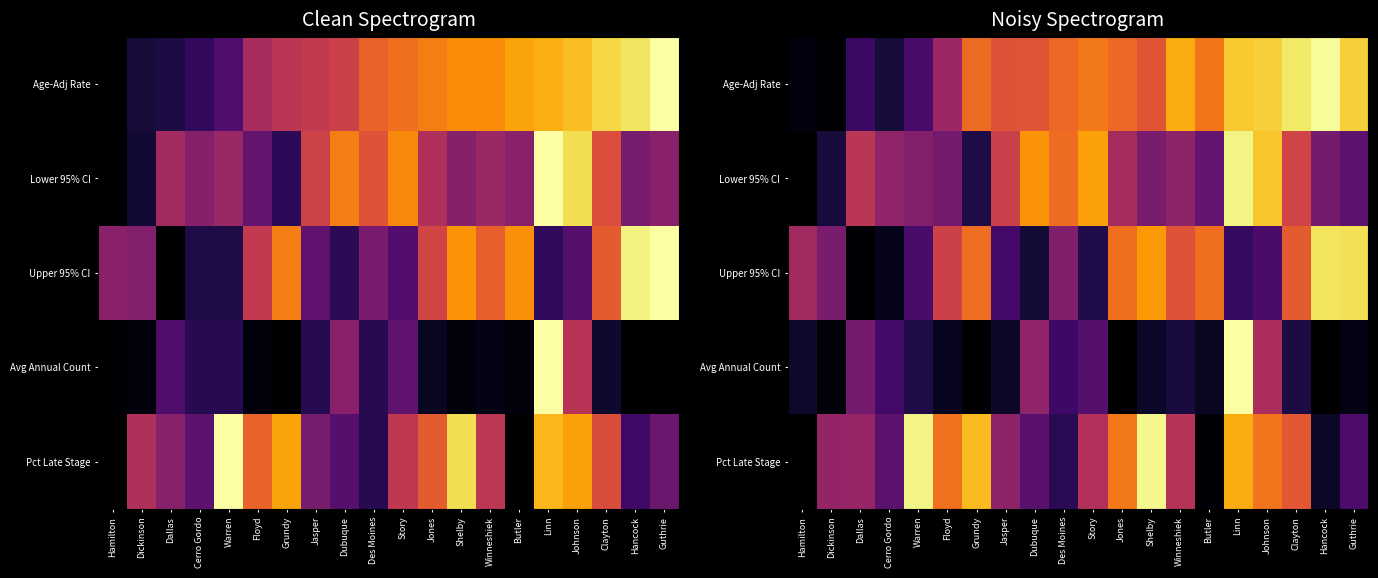

Is the value of Upper 95% CI at Winneshiek greater than the value of Age-Adj Rate at Story?

No